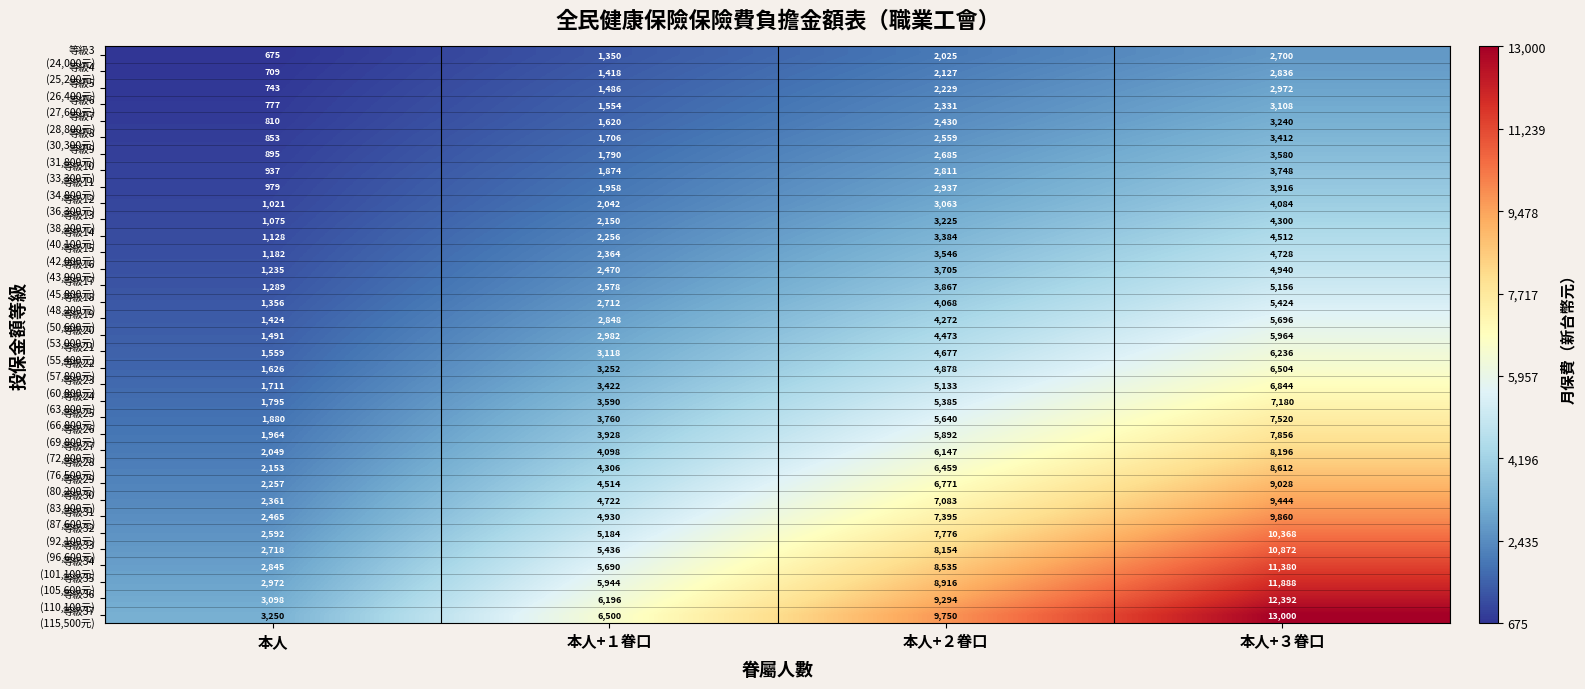

What is the total value across all series at 本人+２眷口?

173622